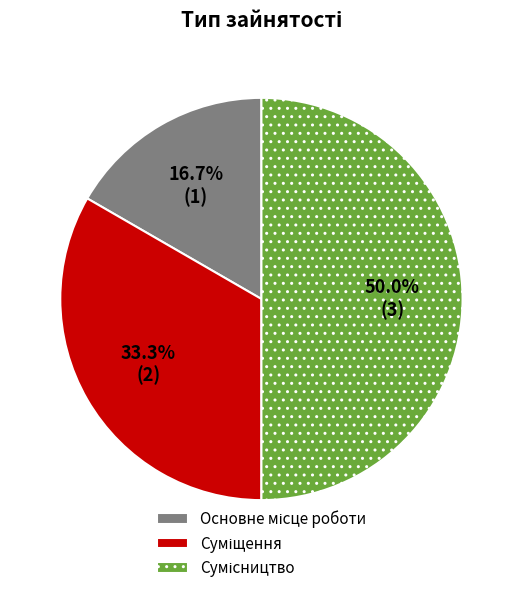

Count the number of slices in the pie.

3